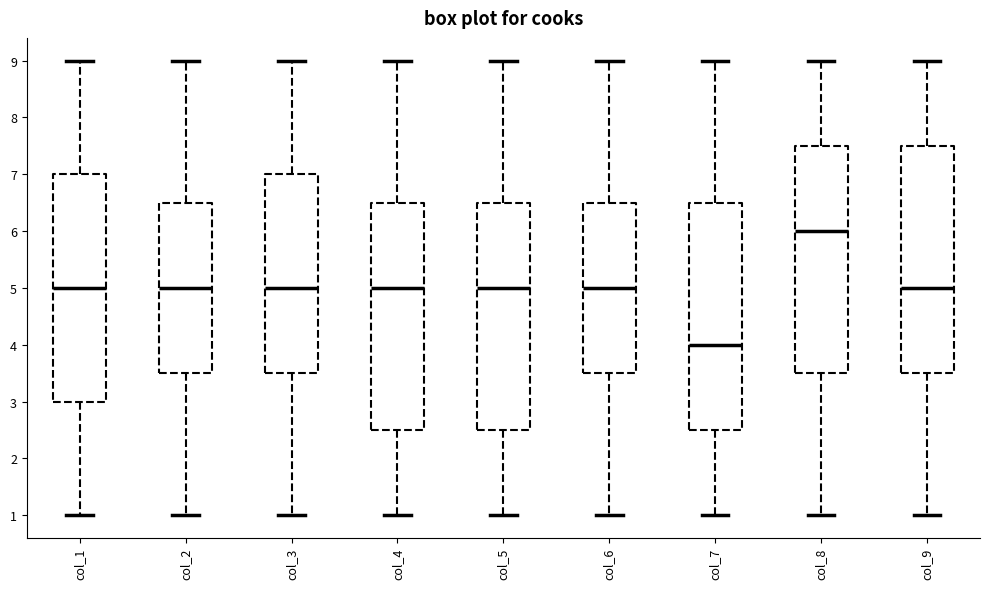

Reading left to right, transcribe this box plot: for each box, give where its median line is, the range the box spans, and where its two whiskers end, as read against the y-axis. The values are not printed on the chart, so give them approximately, as read against the axis.

col_1: median 5.0, box 3.0 to 7.0, whiskers 1.0 to 9.0
col_2: median 5.0, box 3.5 to 6.5, whiskers 1.0 to 9.0
col_3: median 5.0, box 3.5 to 7.0, whiskers 1.0 to 9.0
col_4: median 5.0, box 2.5 to 6.5, whiskers 1.0 to 9.0
col_5: median 5.0, box 2.5 to 6.5, whiskers 1.0 to 9.0
col_6: median 5.0, box 3.5 to 6.5, whiskers 1.0 to 9.0
col_7: median 4.0, box 2.5 to 6.5, whiskers 1.0 to 9.0
col_8: median 6.0, box 3.5 to 7.5, whiskers 1.0 to 9.0
col_9: median 5.0, box 3.5 to 7.5, whiskers 1.0 to 9.0